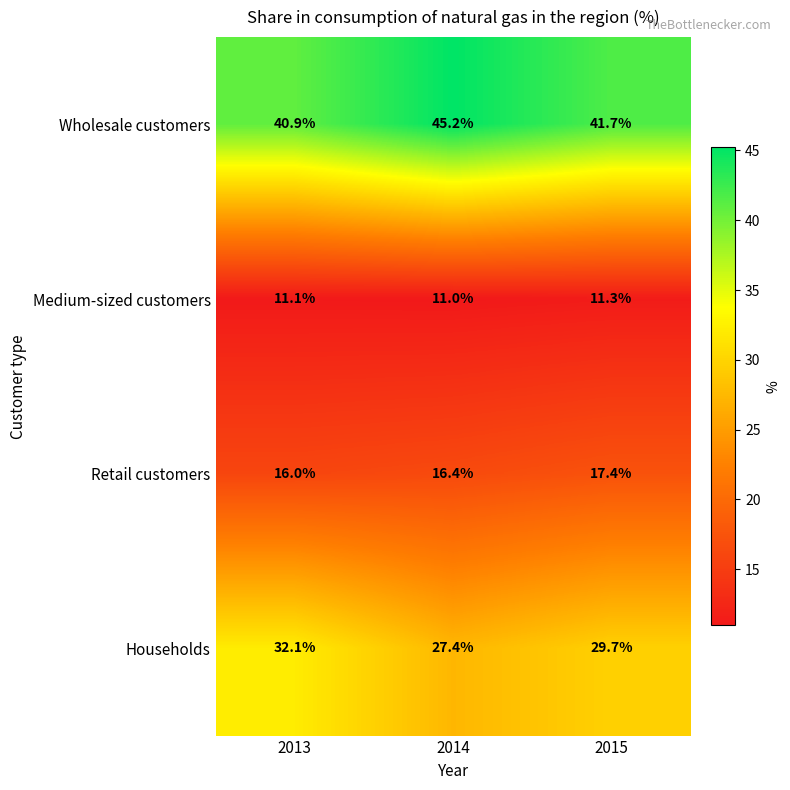

Is the value of Medium-sized customers at 2014 greater than the value of Households at 2014?

No